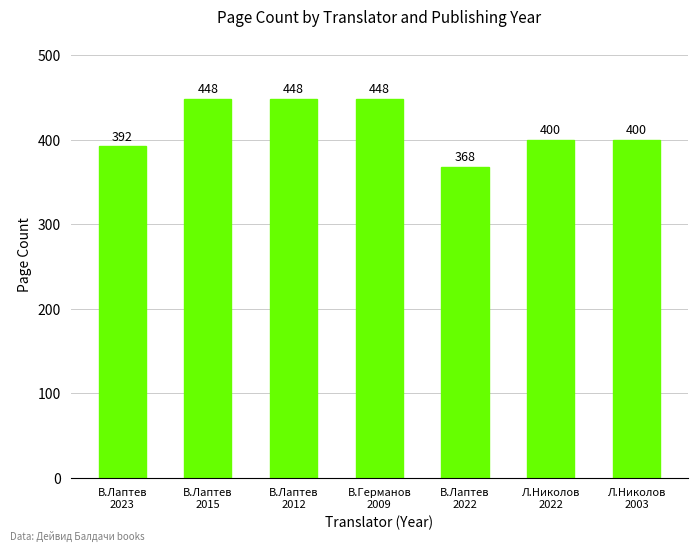

Are the bars grouped side by side (vs. stacked)?

No